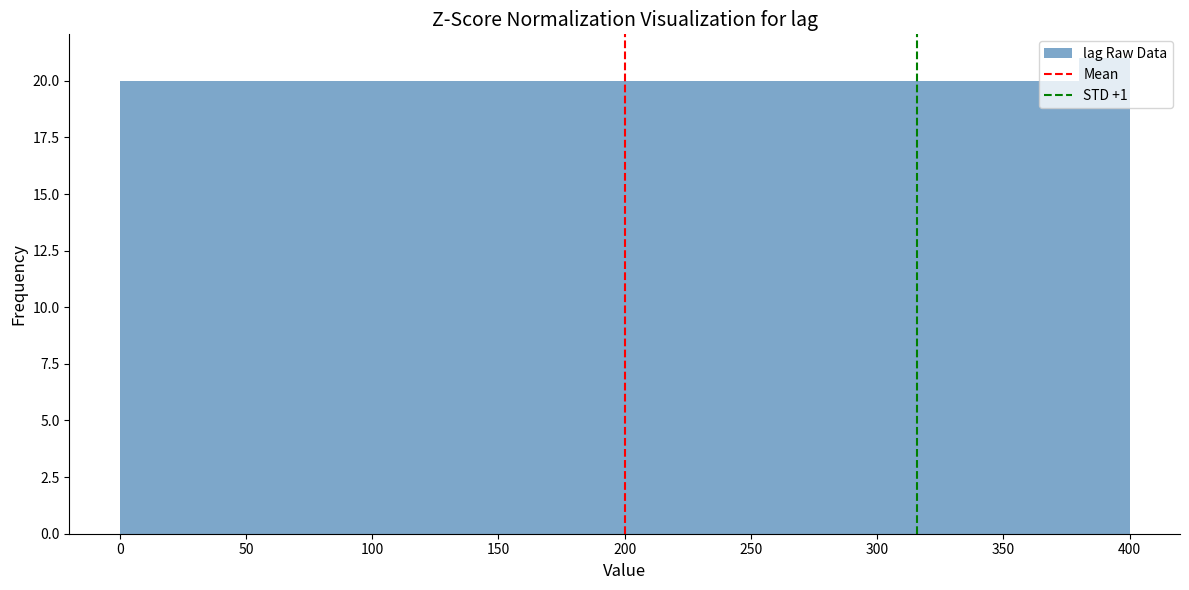

Reading left to right, list every bar in this chart as the range it spans on the x-axis followed by its height. The values are not printed on the chart, so give them approximately, as read against the axis.

0 to 20: 20
20 to 40: 20
40 to 60: 20
60 to 80: 20
80 to 100: 20
100 to 120: 20
120 to 140: 20
140 to 160: 20
160 to 180: 20
180 to 200: 20
200 to 220: 20
220 to 240: 20
240 to 260: 20
260 to 280: 20
280 to 300: 20
300 to 320: 20
320 to 340: 20
340 to 360: 20
360 to 380: 20
380 to 400: 21